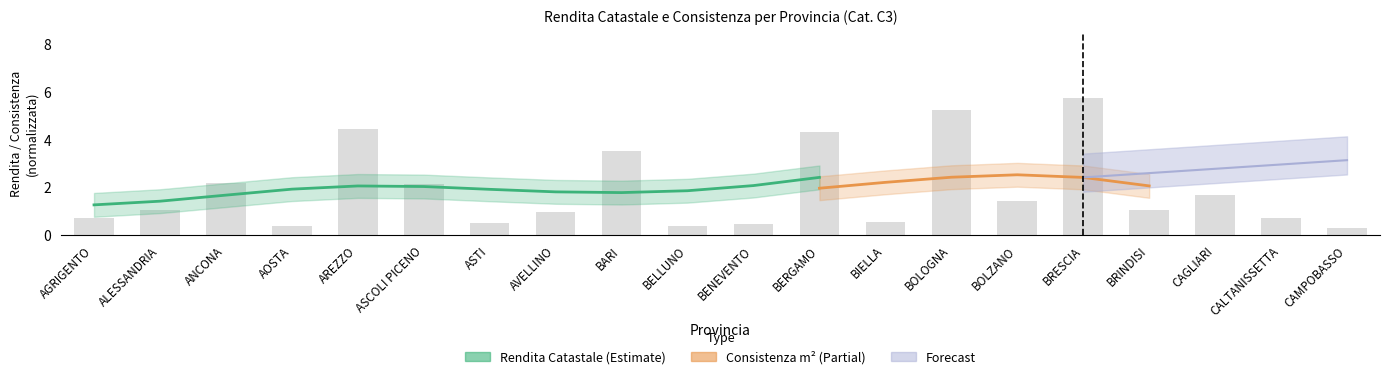

What is the sum of the values at ANCONA and CAGLIARI?

3.8